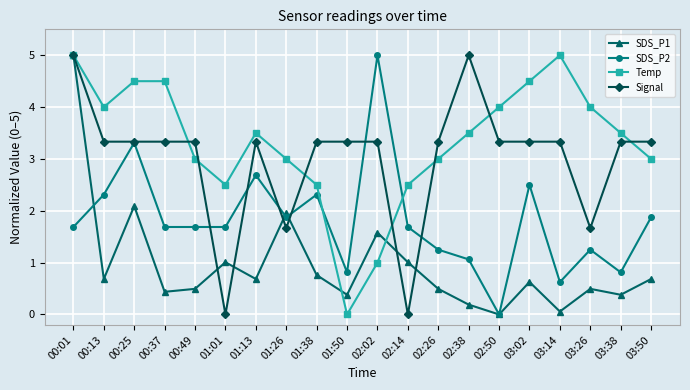

What is the total value across all series at 02:02?

10.9